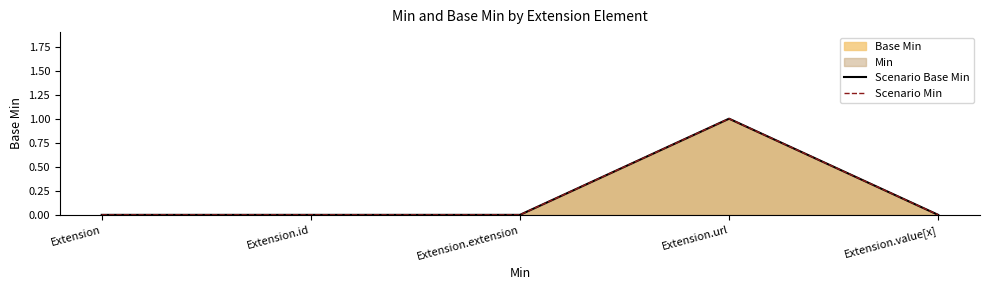

Count the Scenario Base Min values in the range 0 to 1.

5